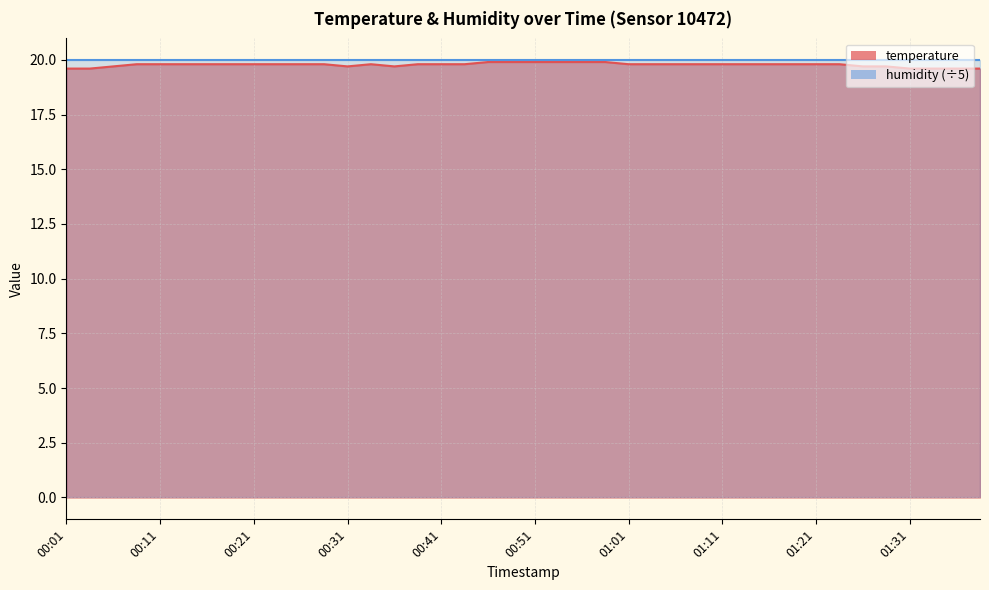

Count the values in the range 19 to 20.

40